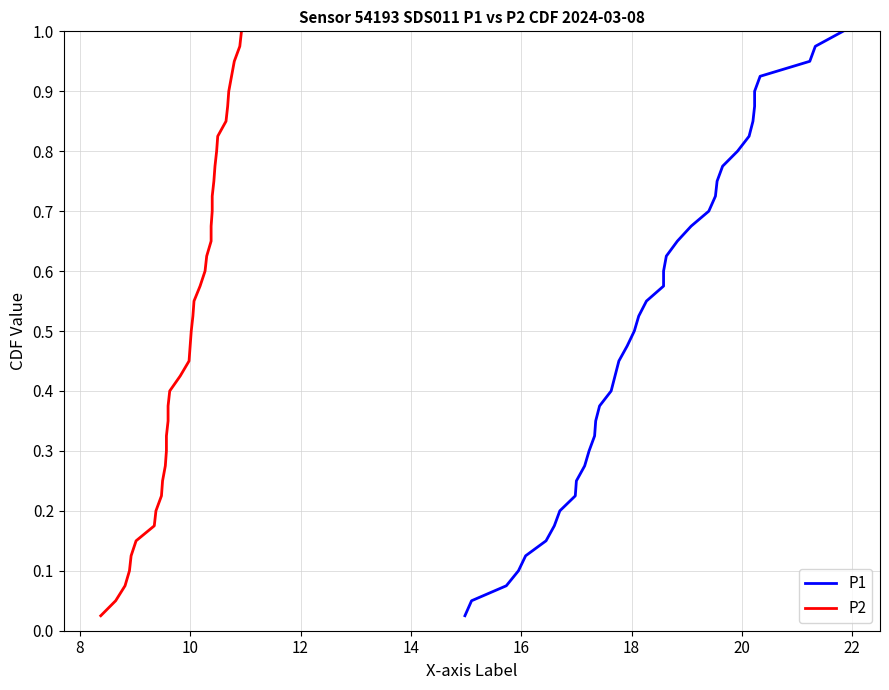

Which series has the widest spread of values?

P1